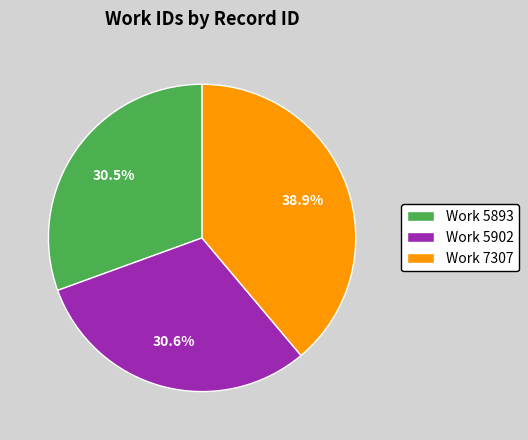

How many slices are in this pie chart?

3